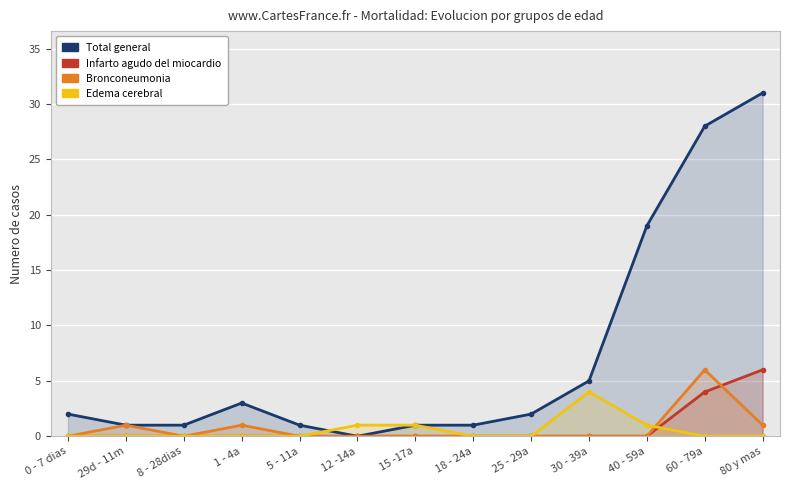

Reading left to right, extract all data points from this chart.

Total general: 2	1	1	3	1	0	1	1	2	5	19	28	31
Infarto agudo del miocardio: 0	0	0	0	0	0	0	0	0	0	0	4	6
Bronconeumonia: 0	1	0	1	0	0	0	0	0	0	0	6	1
Edema cerebral: 0	0	0	0	0	1	1	0	0	4	1	0	0